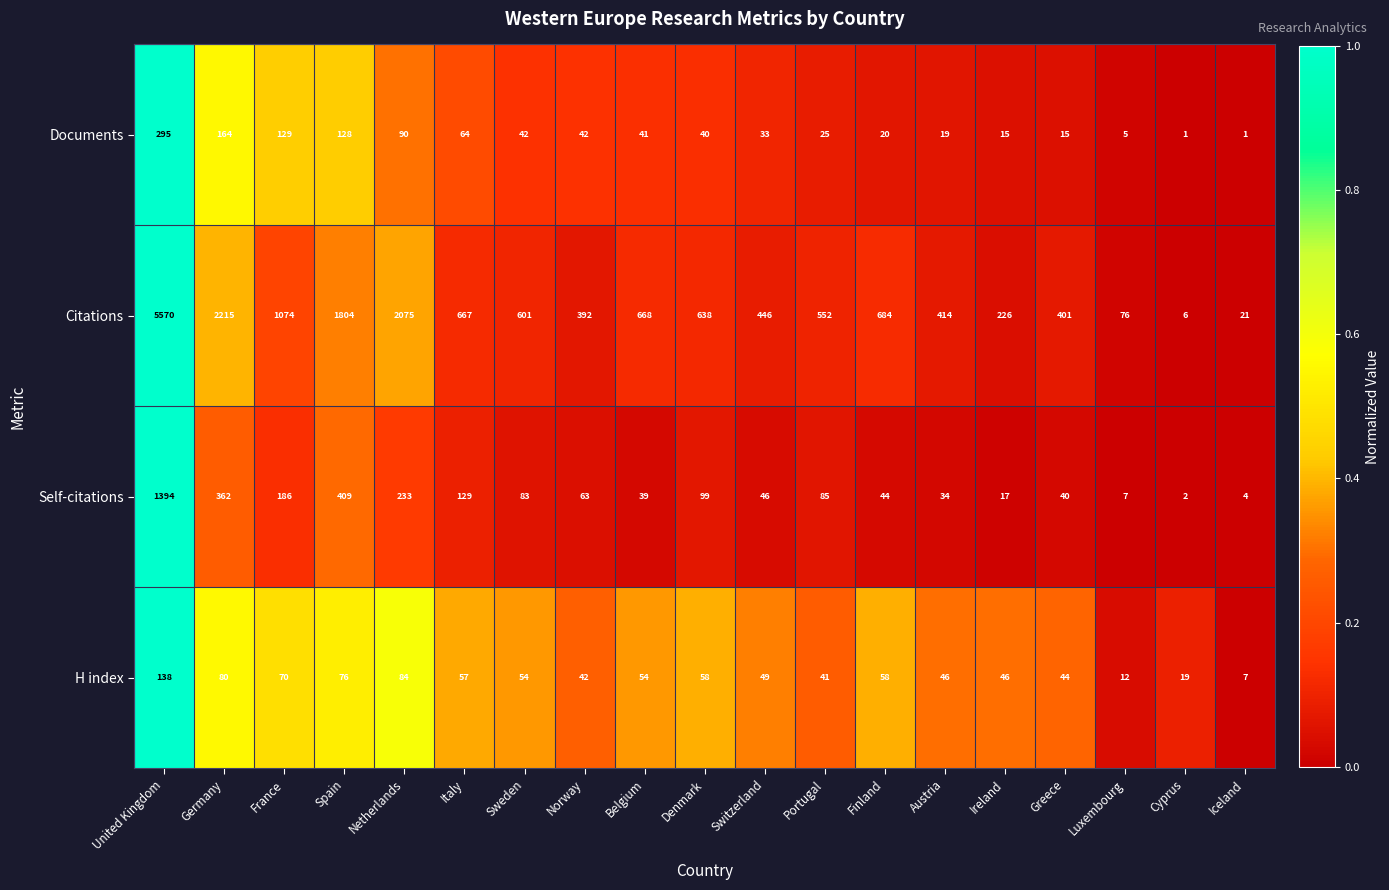

At which label does Citations reach its minimum?

Cyprus